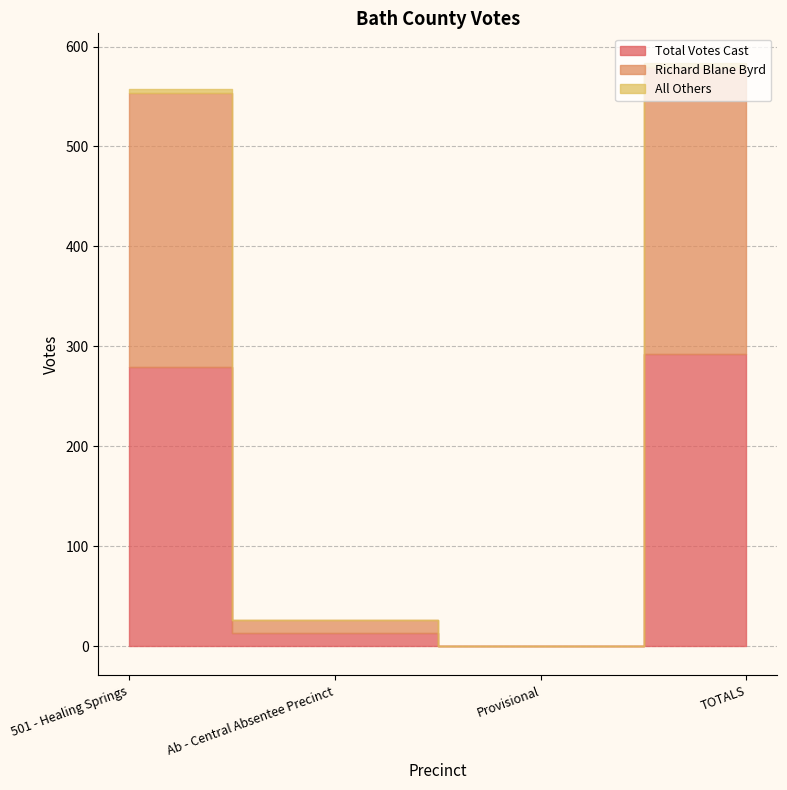

How many data points does each series have?

4